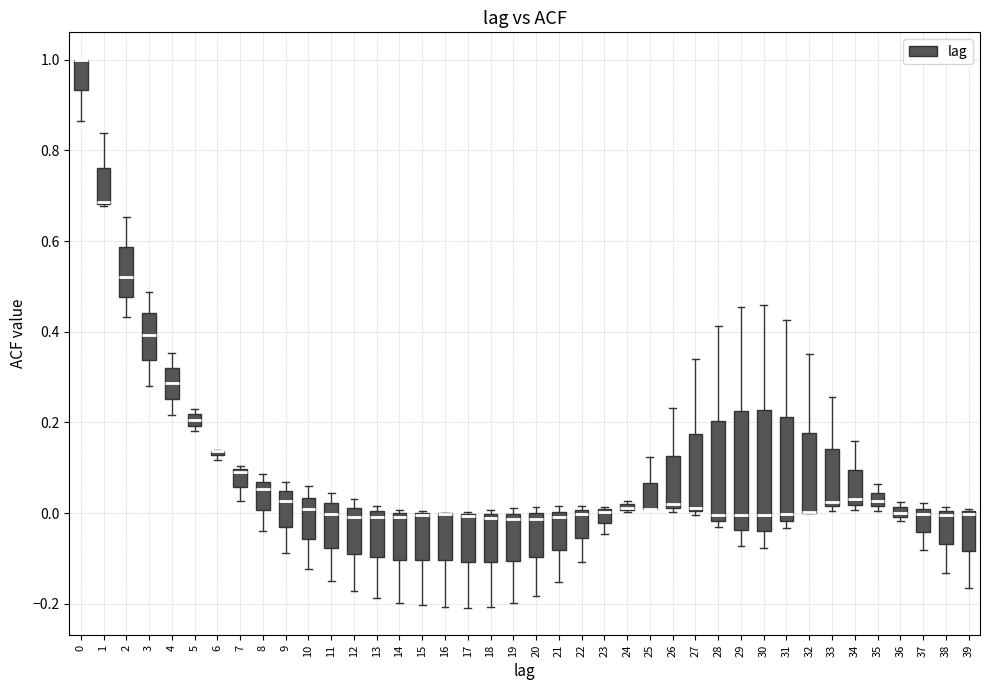

Where is the lower edge of the box at x = 32 on the y-axis? The values are not printed on the chart, so give them approximately, as read against the axis.

0.00